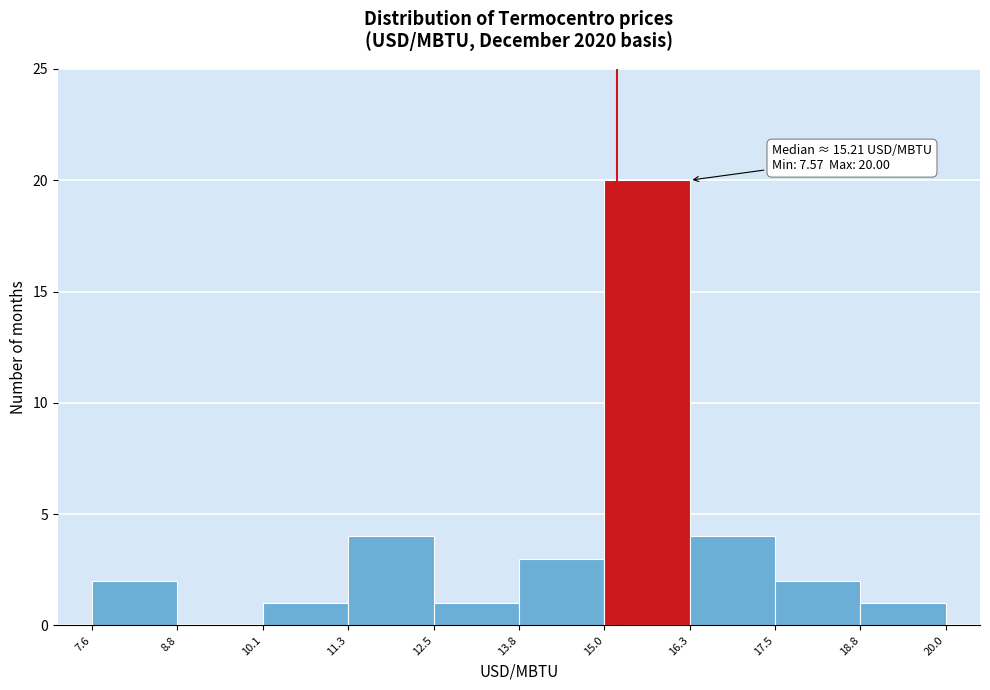

Over which range of the x-axis is the bar tallest?

15.0 to 16.3